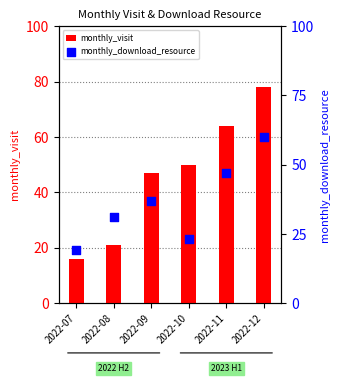

Which series reaches the minimum Y coordinate?

monthly_visit